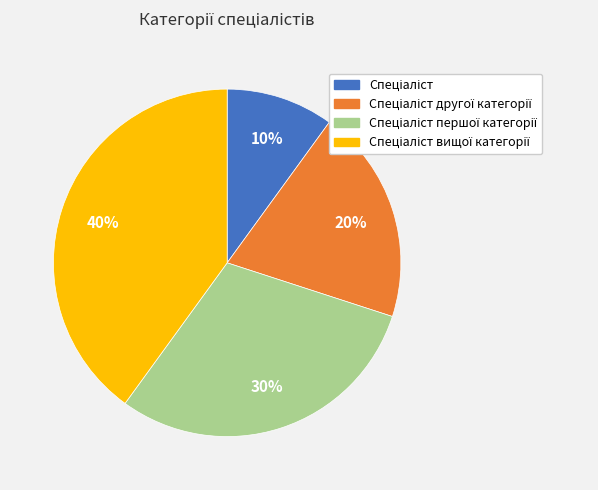

To the nearest percent, what is the average slice percentage?

25%